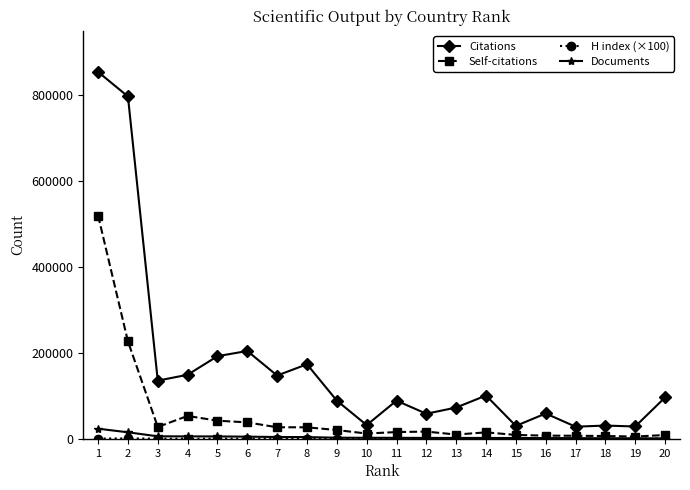

True or false: Self-citations and Citations intersect in this chart.

False